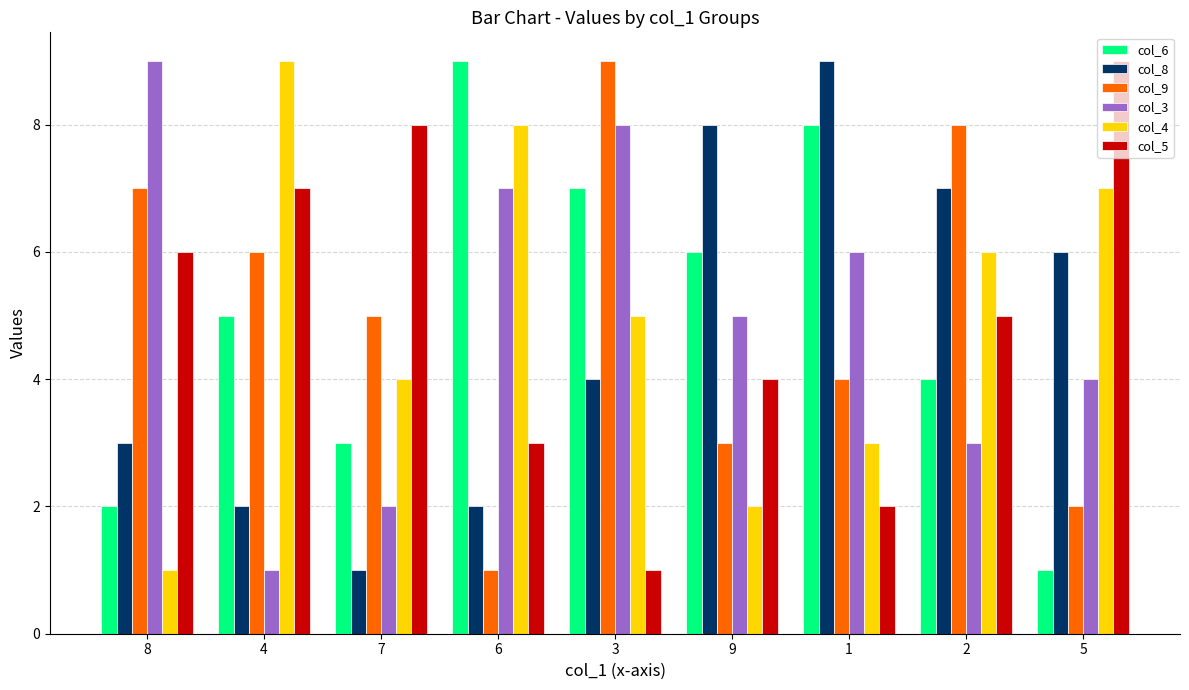

What position from the left is 7?

3